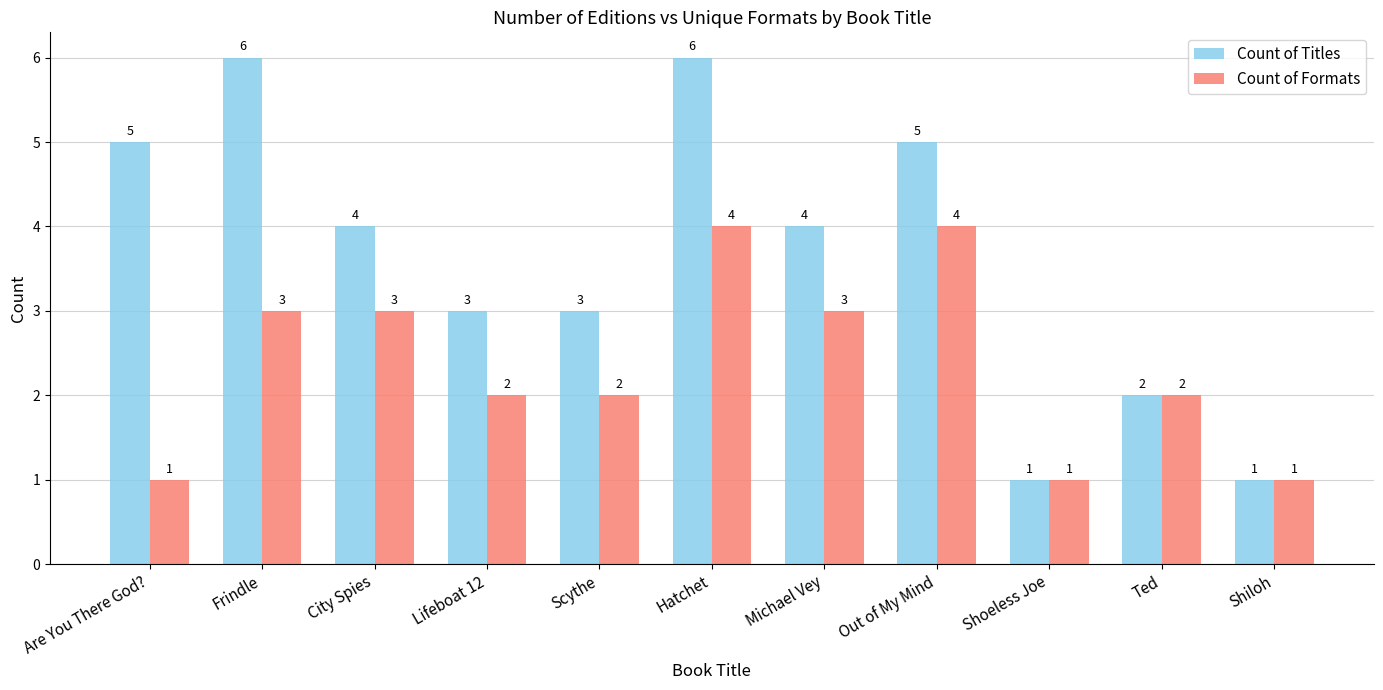

List the series in order of their peak value, highest first.

Count of Titles, Count of Formats